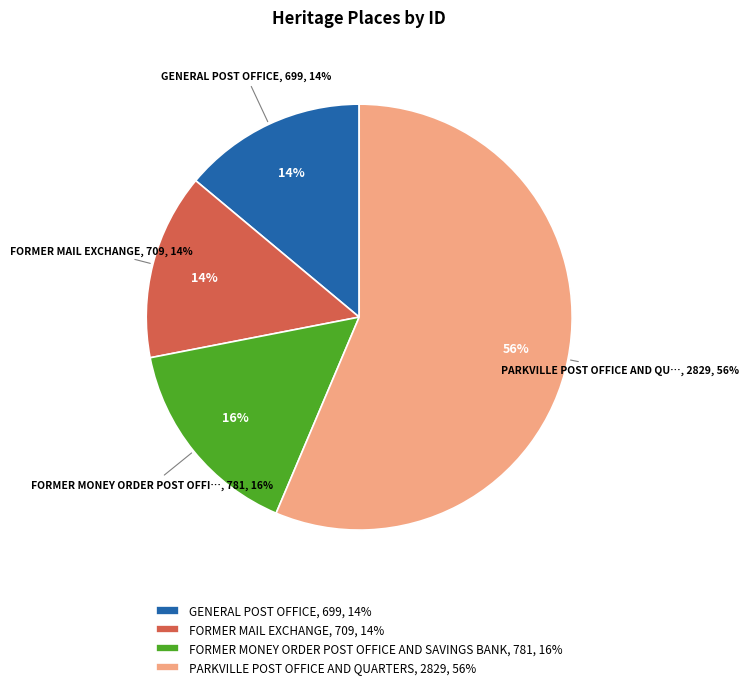

Count the number of slices in the pie.

4